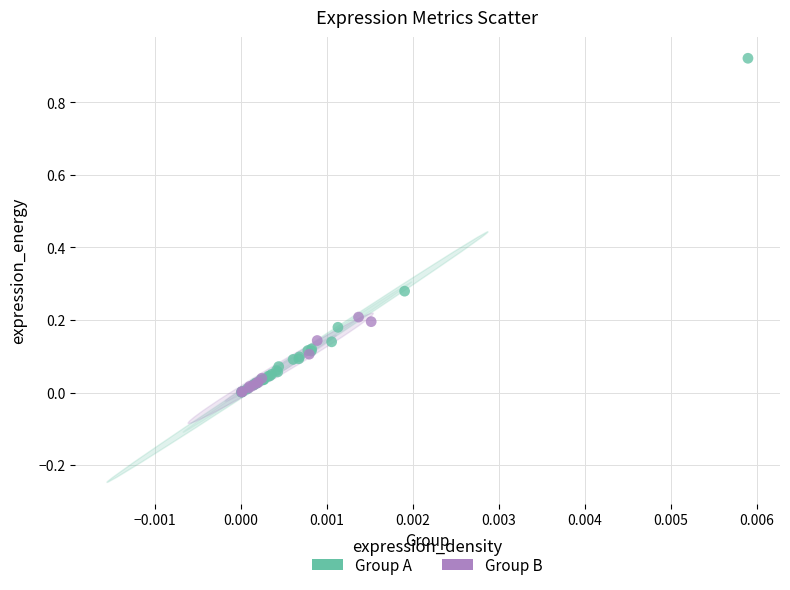

What are all the series names shown in the legend?

Group A, Group B